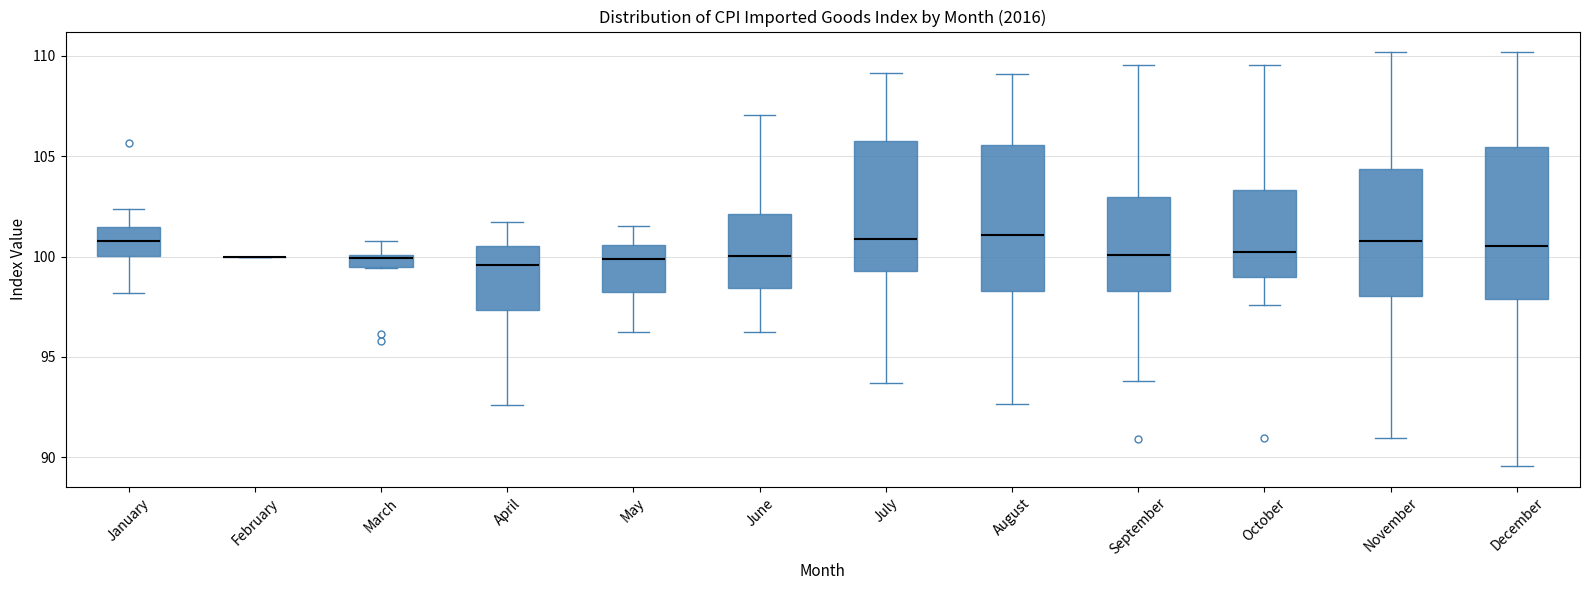

Where is the lower edge of the box for October on the y-axis? The values are not printed on the chart, so give them approximately, as read against the axis.

99.0